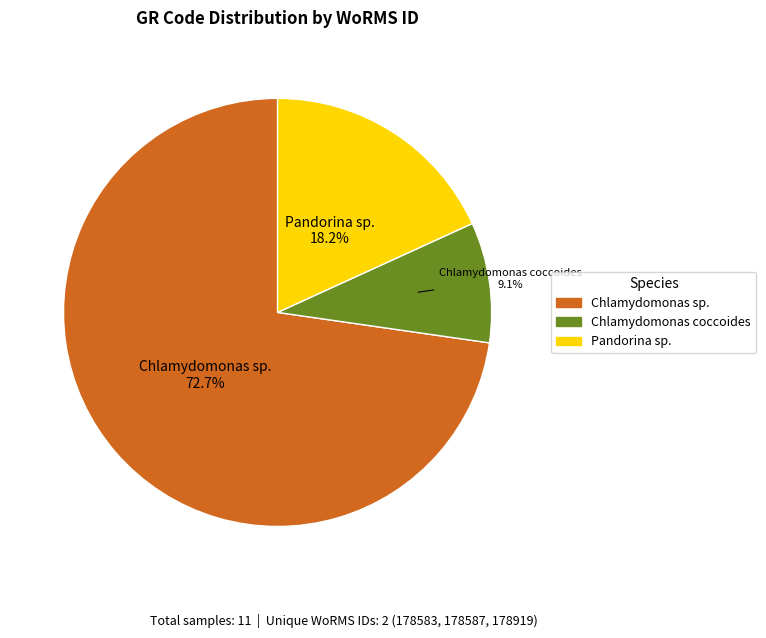

What is the majority slice?

Chlamydomonas sp.